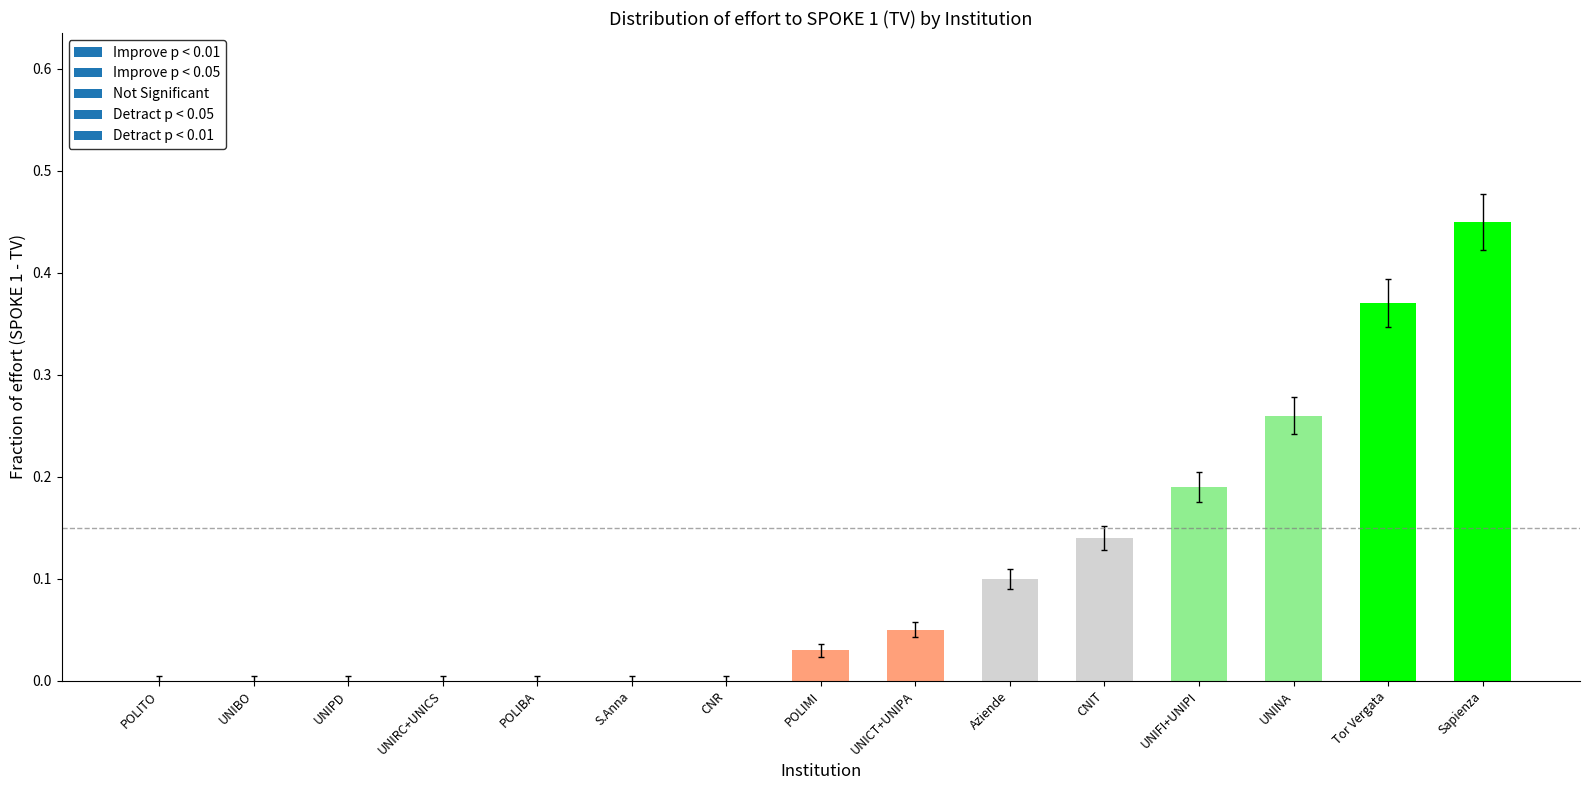

True or false: the data shows 0.0 at UNICT+UNIPA.

False